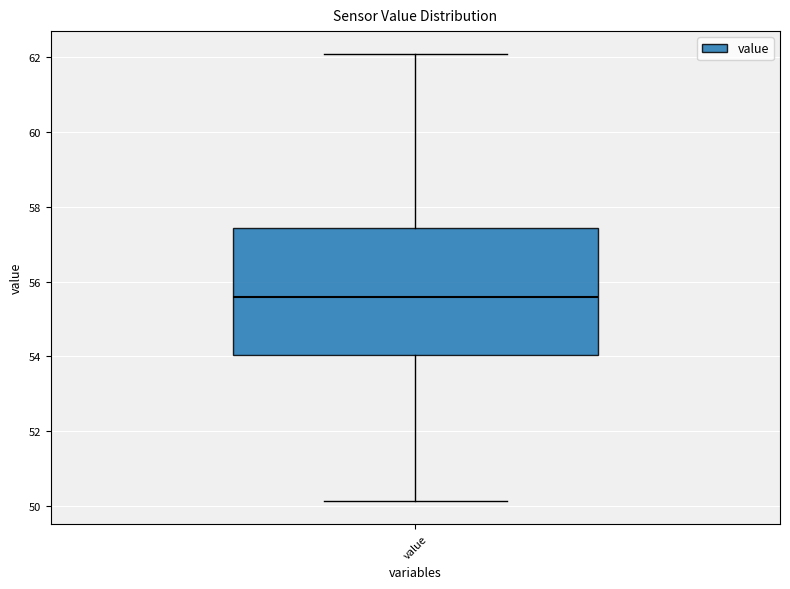

Read this box plot against the y-axis: the position of the median line, the range covered by the box, and the ends of both whiskers. The values are not printed on the chart, so give them approximately, as read against the axis.

median 55.6, box 54.0 to 57.4, whiskers 50.2 to 62.2